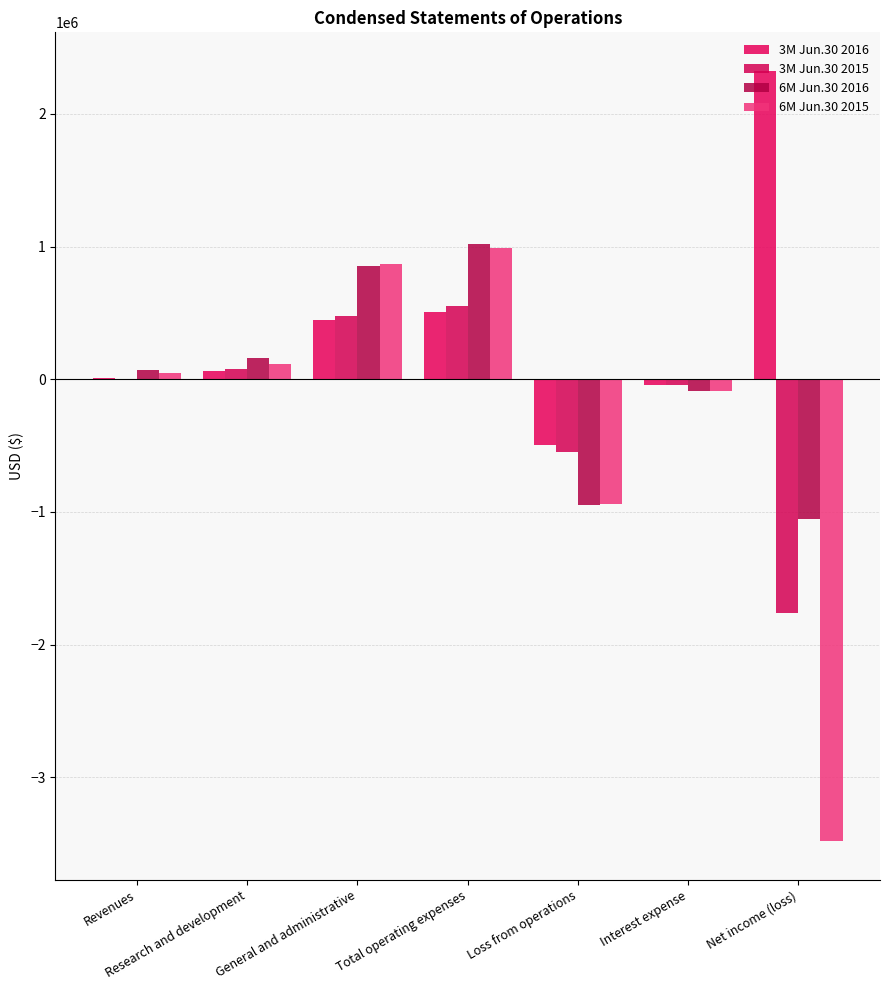

The value of 6M Jun.30 2016 at Research and development is 274344. True or false?

False